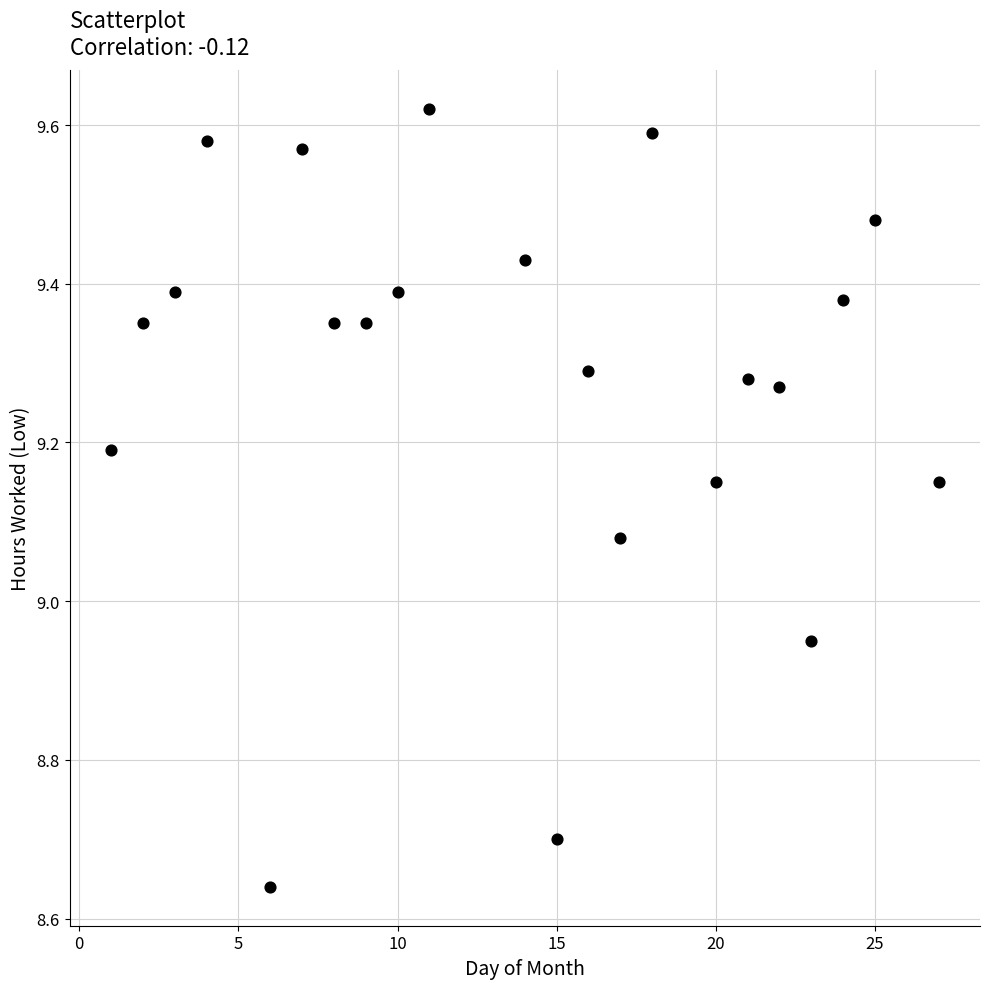

What is the range of Y values (max minus min)?

1.0